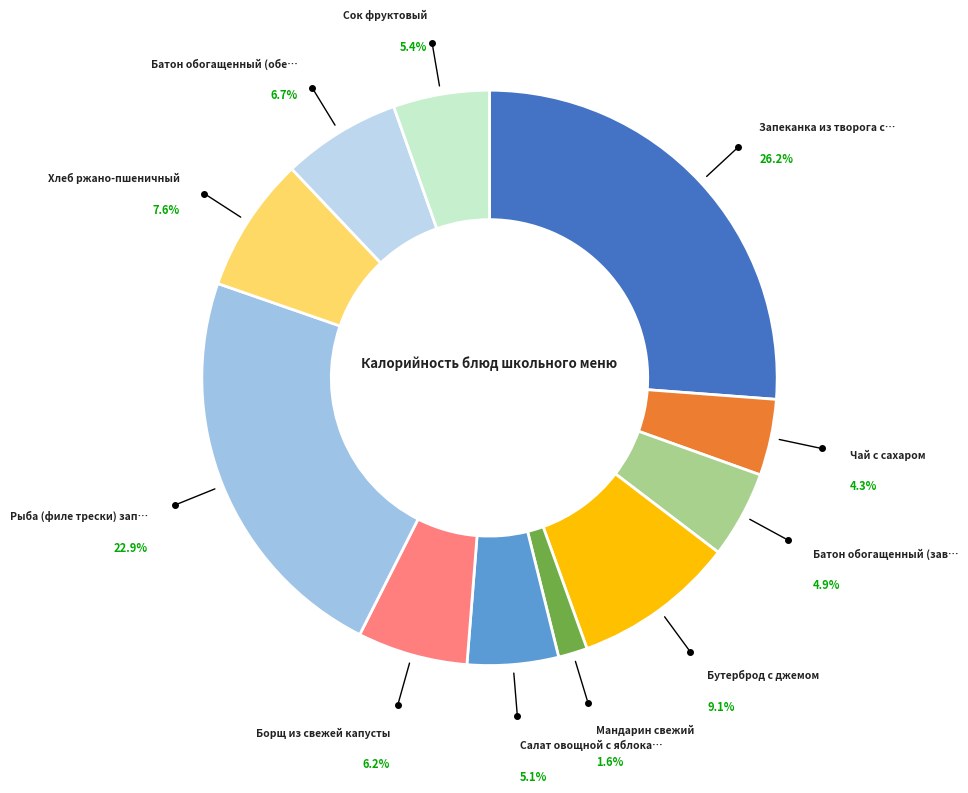

Which slice is the smallest?

Мандарин свежий